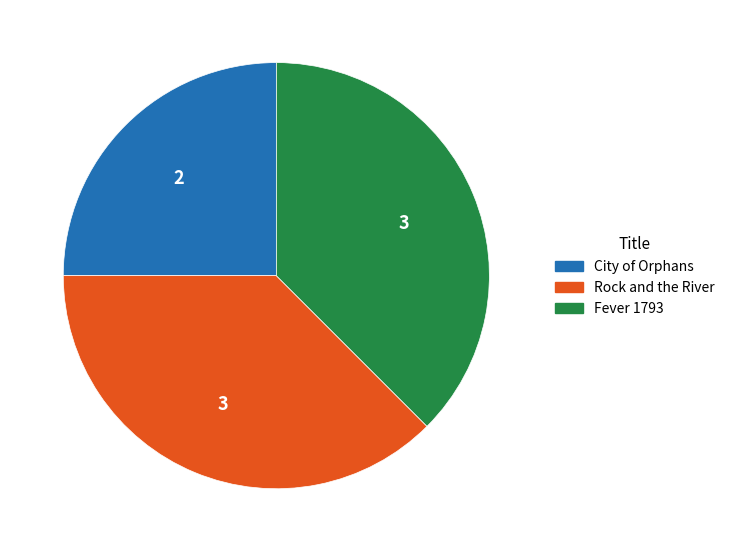

How many slices are in this pie chart?

3